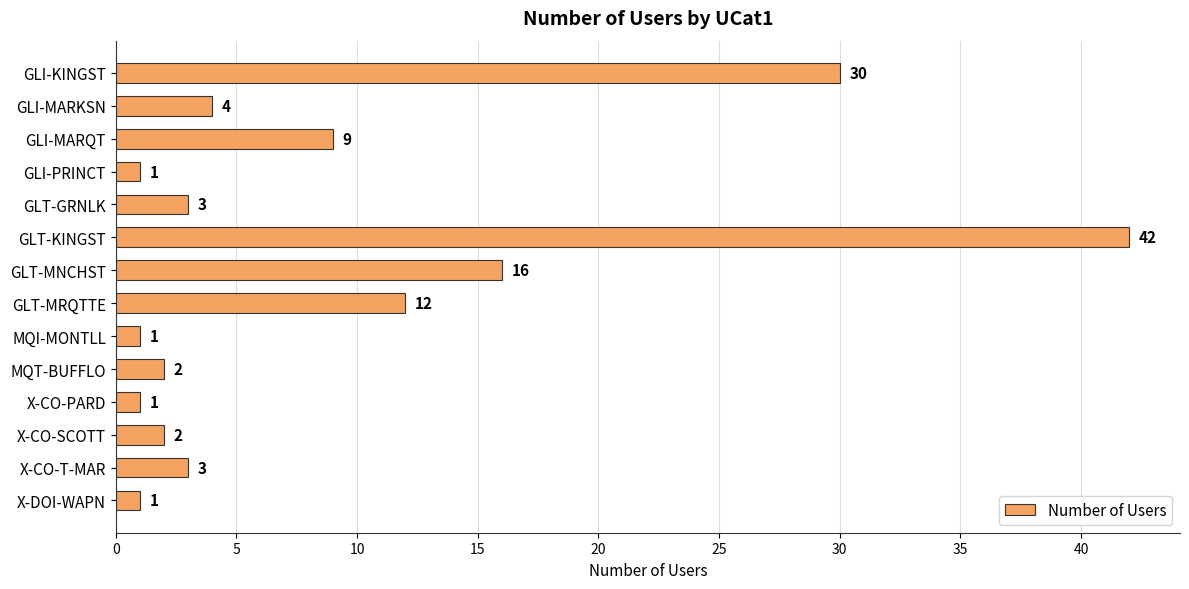

Reading bottom to top, extract all data points from this chart.

1	3	2	1	2	1	12	16	42	3	1	9	4	30